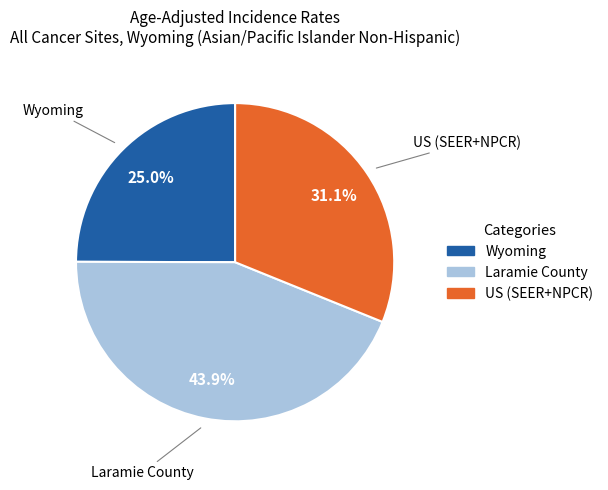

What portion of the pie excludes Laramie County?

56.1%